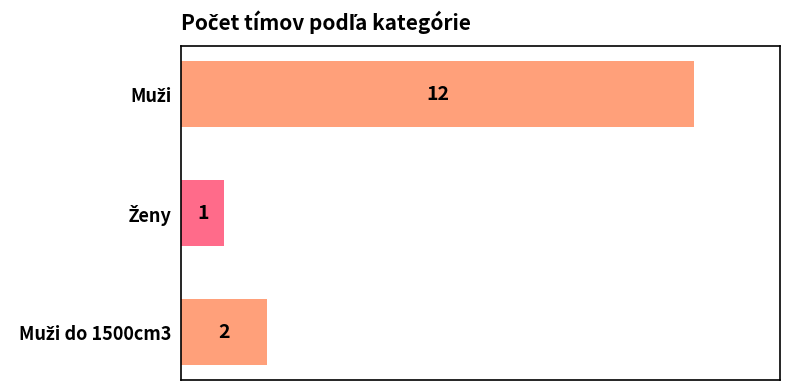

What is the value of the 2nd bar from the top?

1